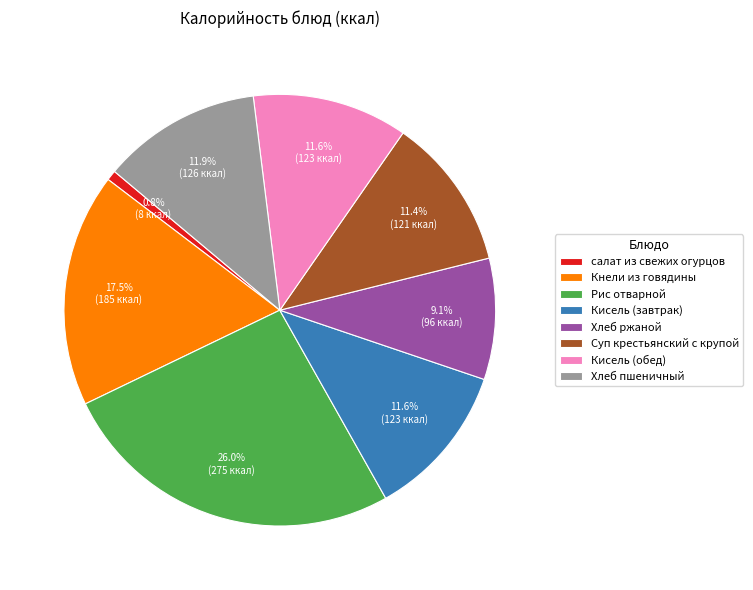

Which category has the biggest portion of the pie?

Рис отварной